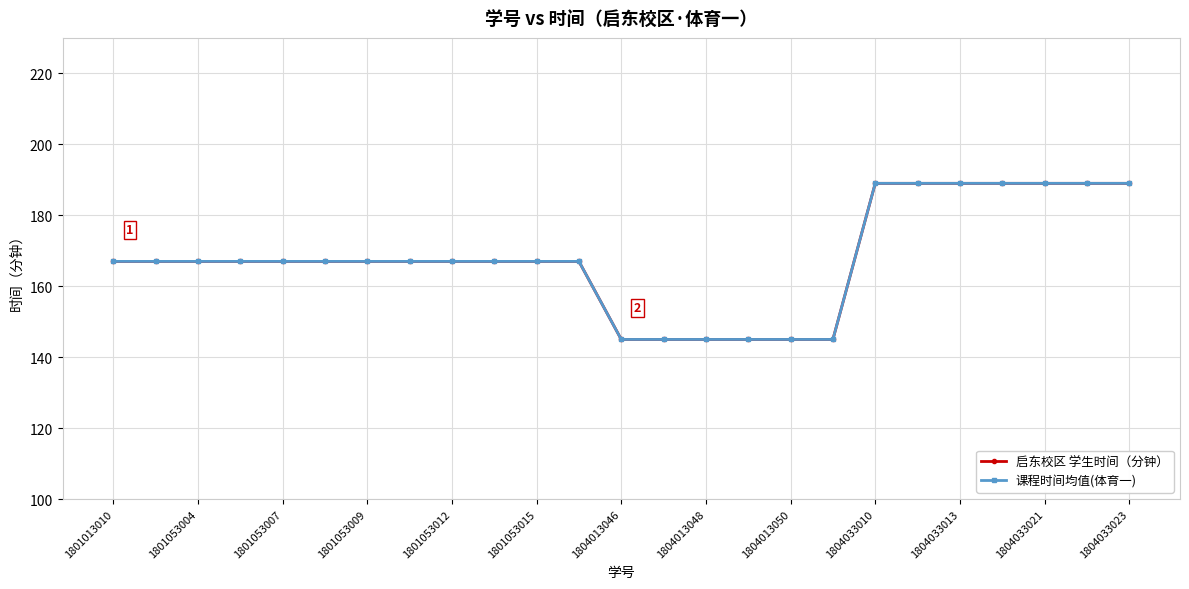

True or false: 课程时间均值(体育一) and 启东校区 学生时间（分钟） intersect in this chart.

False